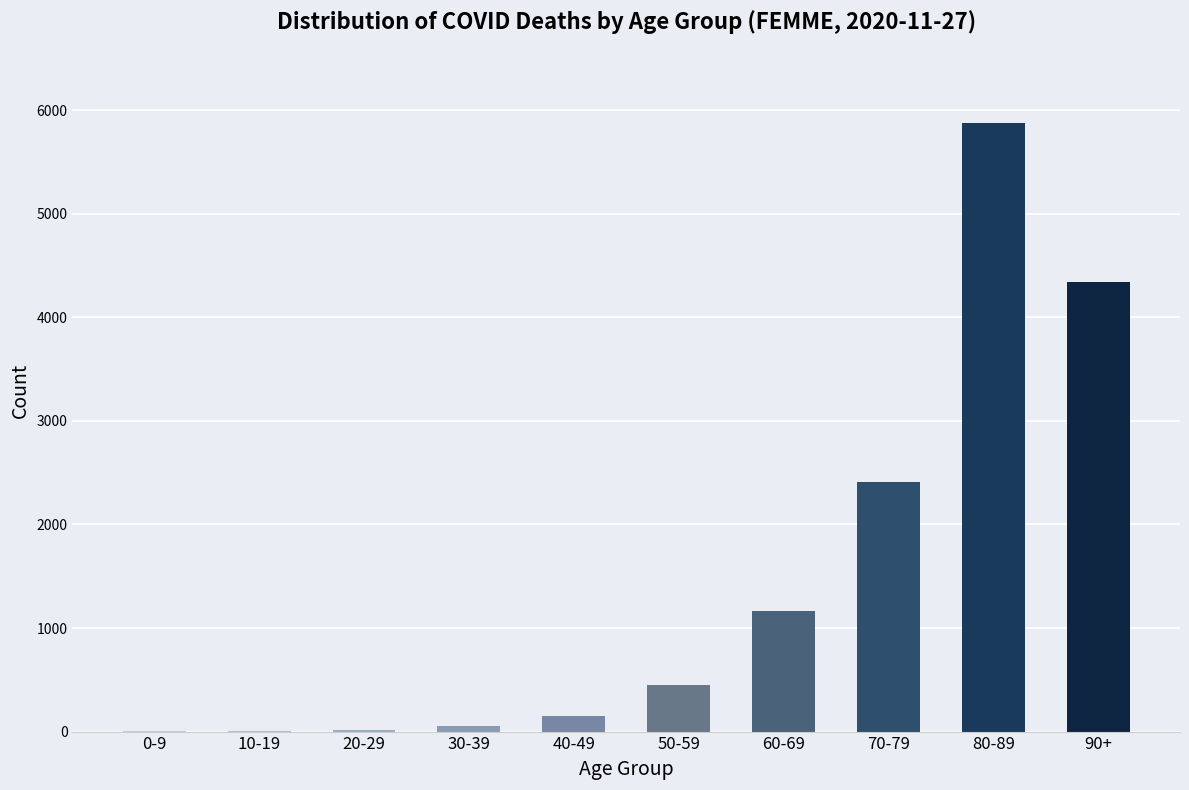

The value at 60-69 is 1164. True or false?

True